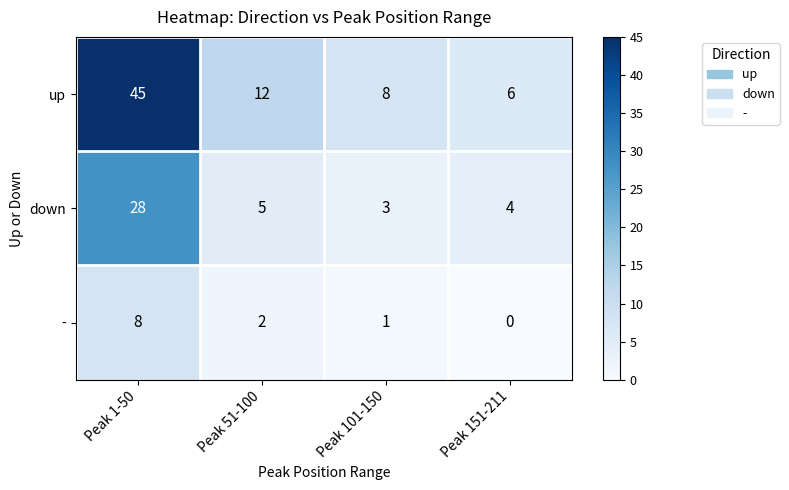

How many distinct data groups are displayed?

3